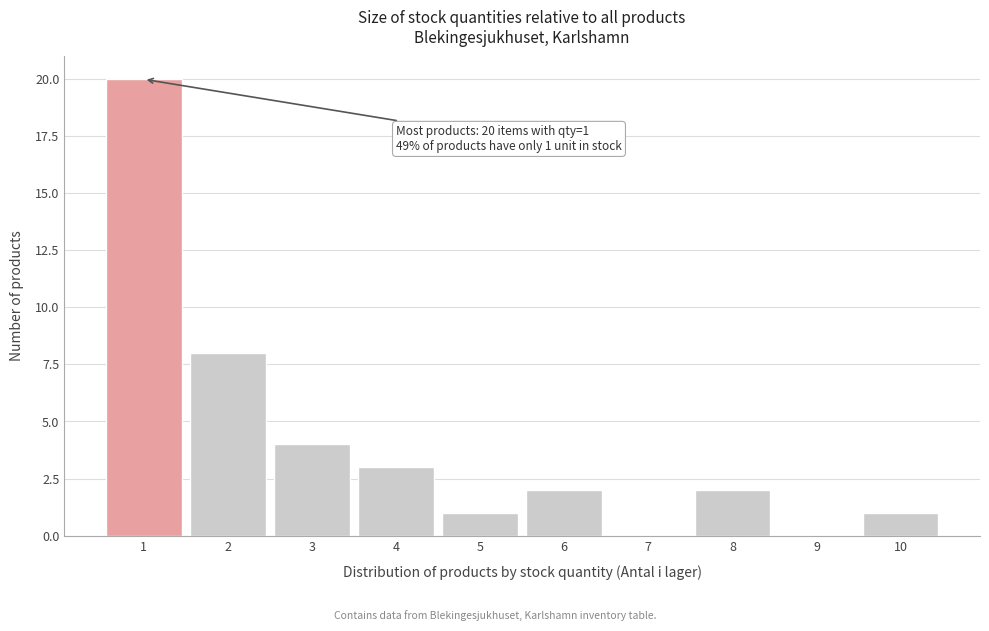

Over which range of the x-axis is the bar tallest?

0.5 to 1.5